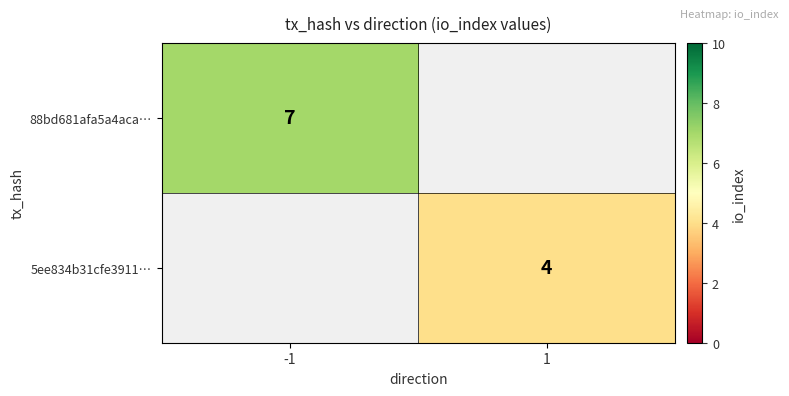

Is it true that 88bd681afa5a4aca… equals 2 at -1?

False